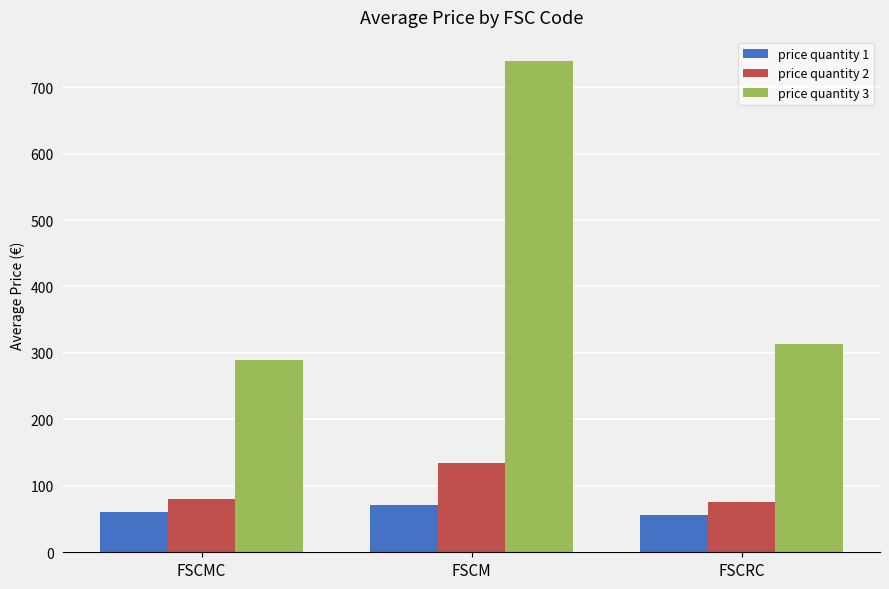

Which series has the largest total across all categories?

price quantity 3